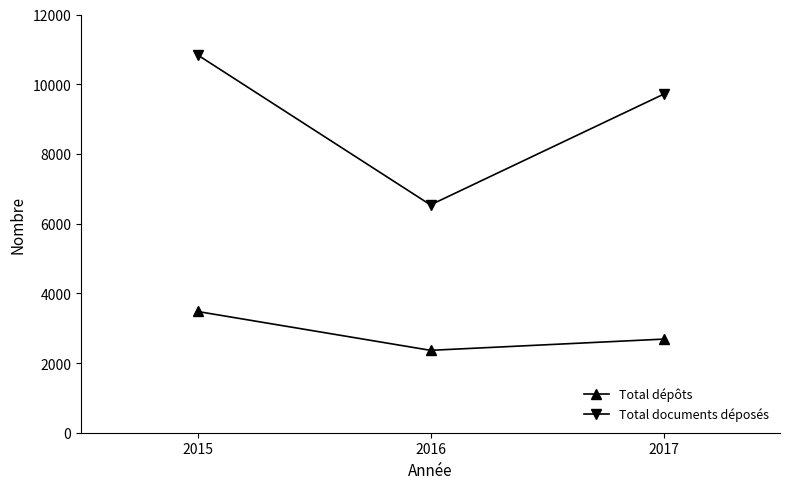

How many values in the Total documents déposés series are below 9712?

1